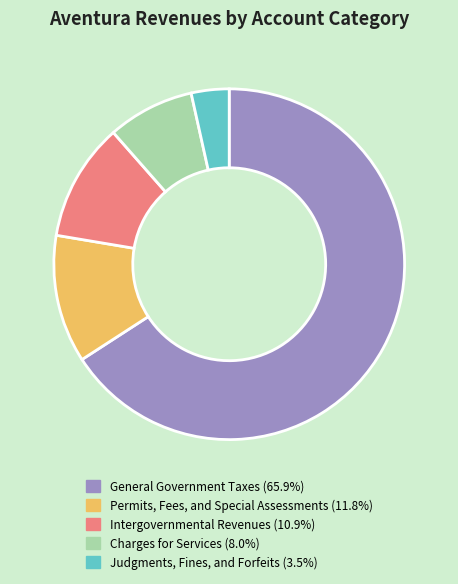

Do Permits, Fees, and Special Assessments and General Government Taxes together represent more than half of the pie?

Yes